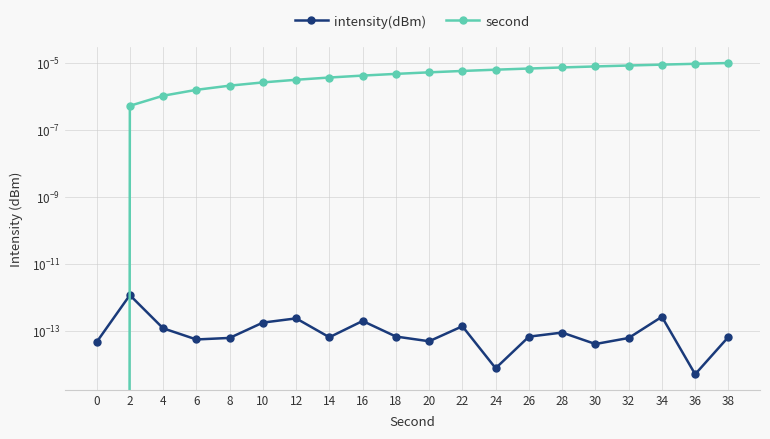

Which has a higher value, 36 or 16?

16